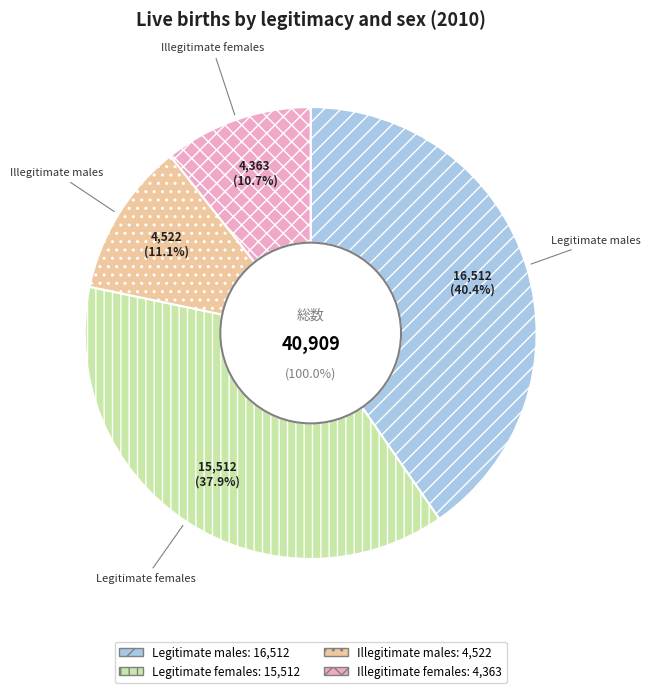

How much of the chart is everything except Illegitimate males?

88.9%